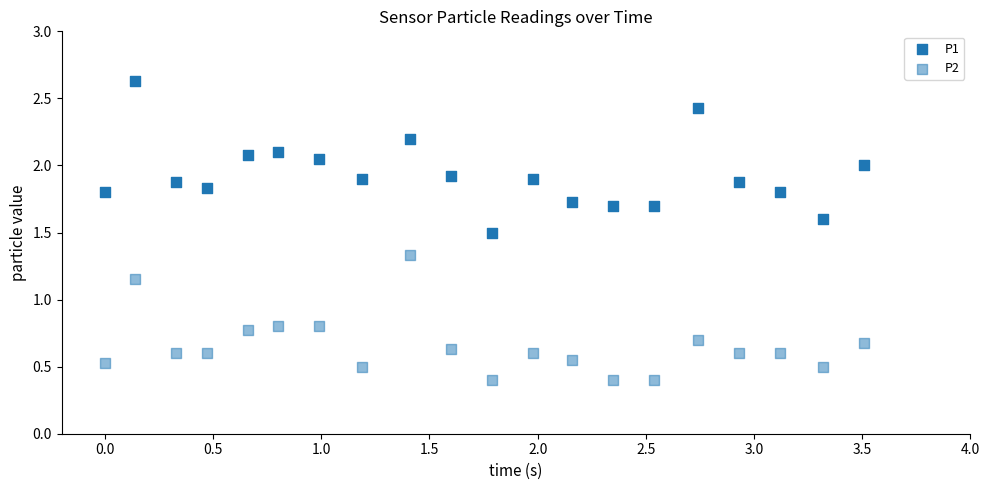

Count the number of points in this scatter plot.

40